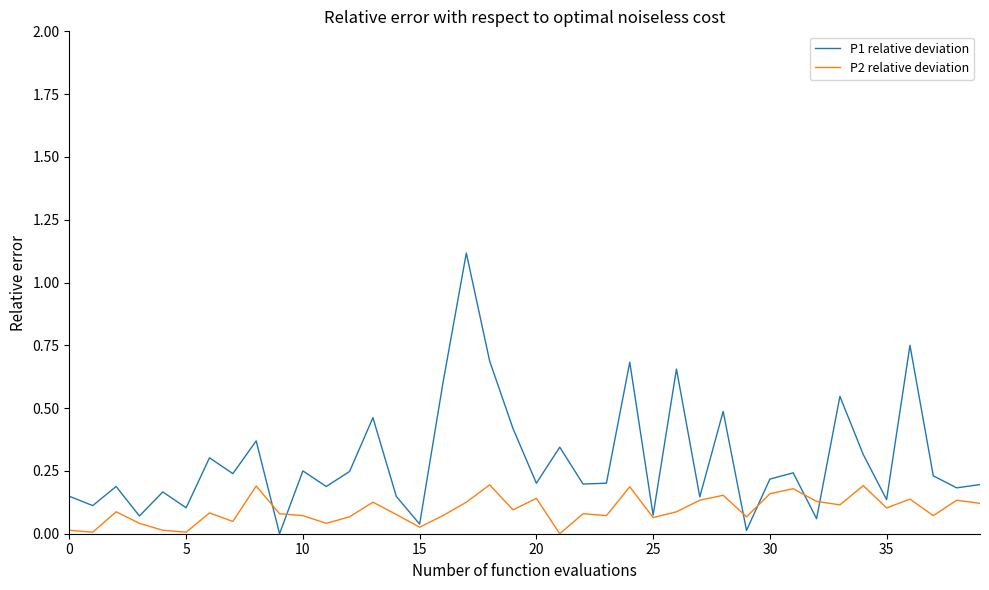

Which series has the largest range (max minus min)?

P1 relative deviation